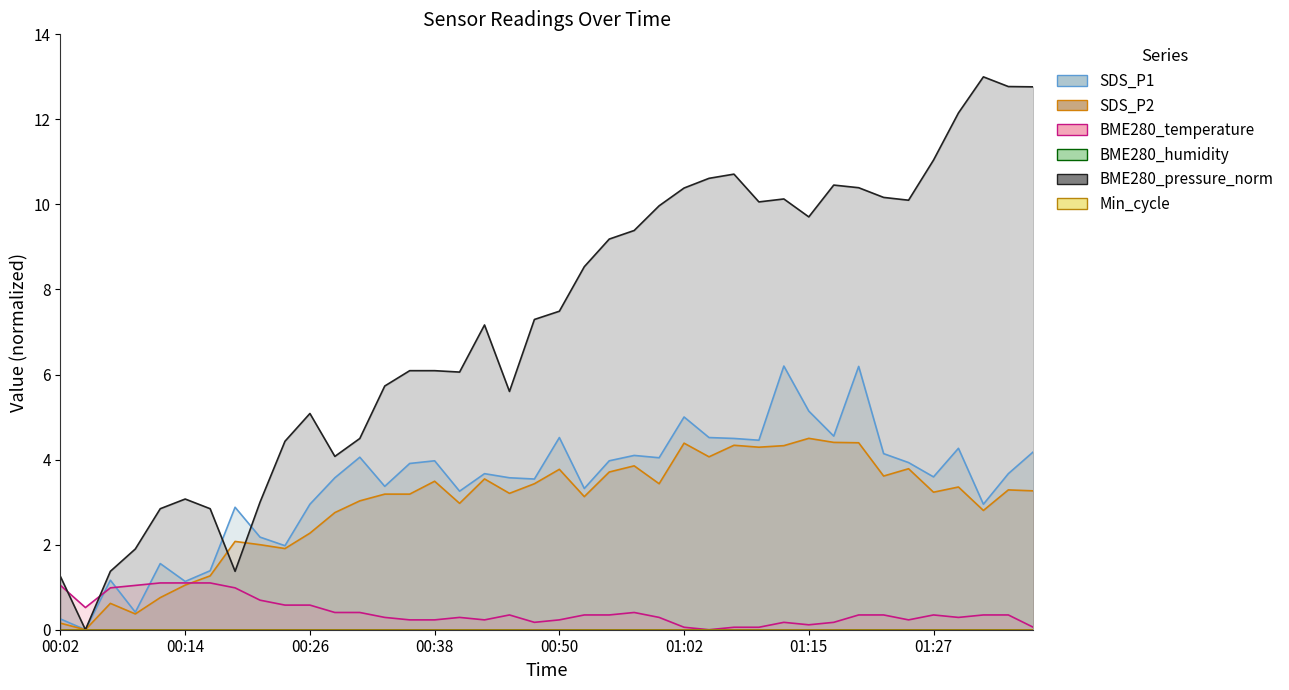

Which series changed the most between 00:33 and 00:58?

BME280_pressure_norm